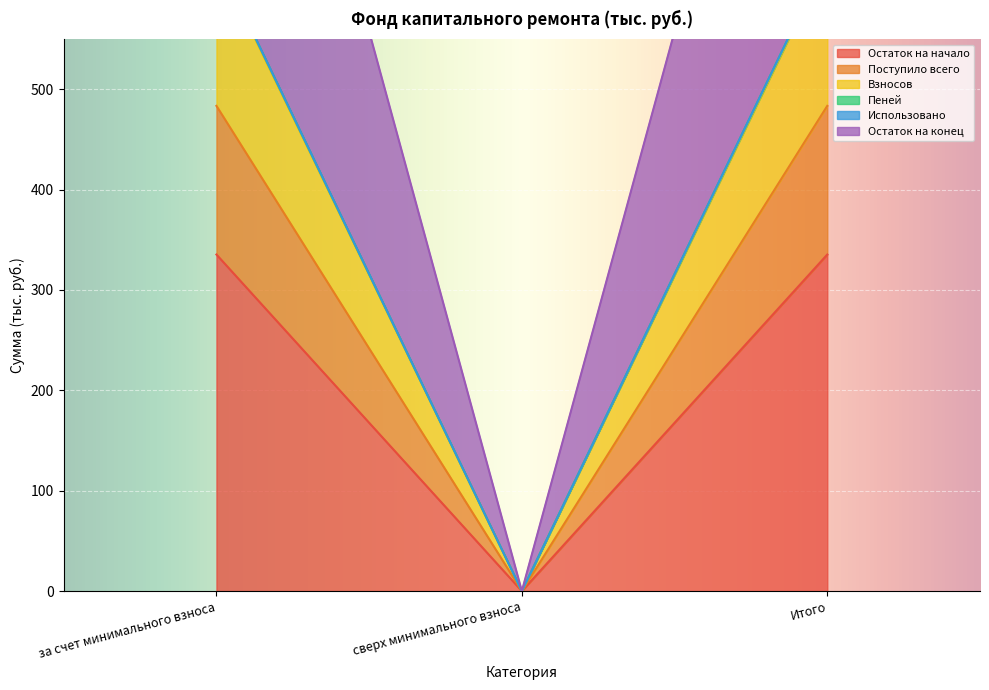

What is the total value across all series at Итого?

2711.5